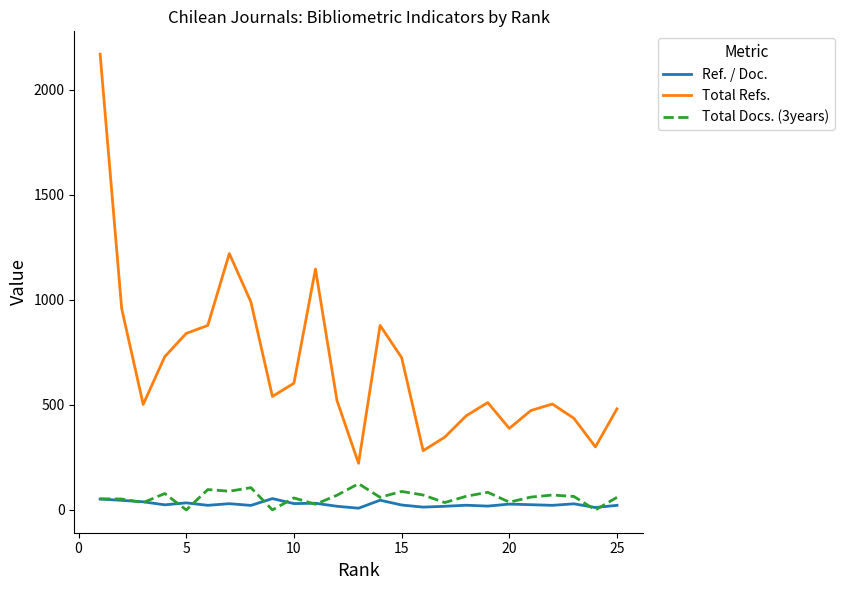

At how many categories does at least one series exceed 1460?

1